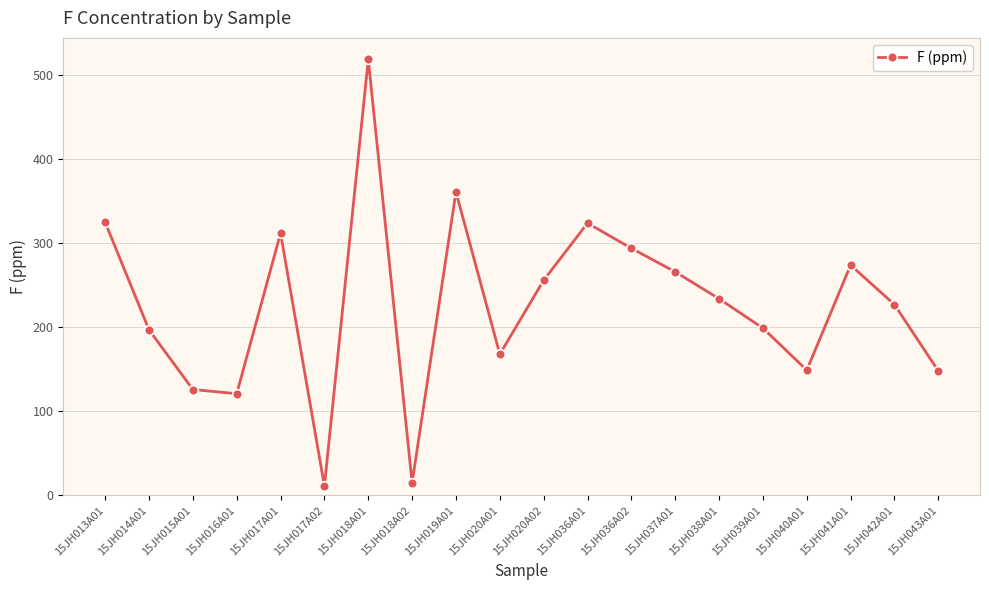

What is the label of the 3rd point from the left?

15JH015A01